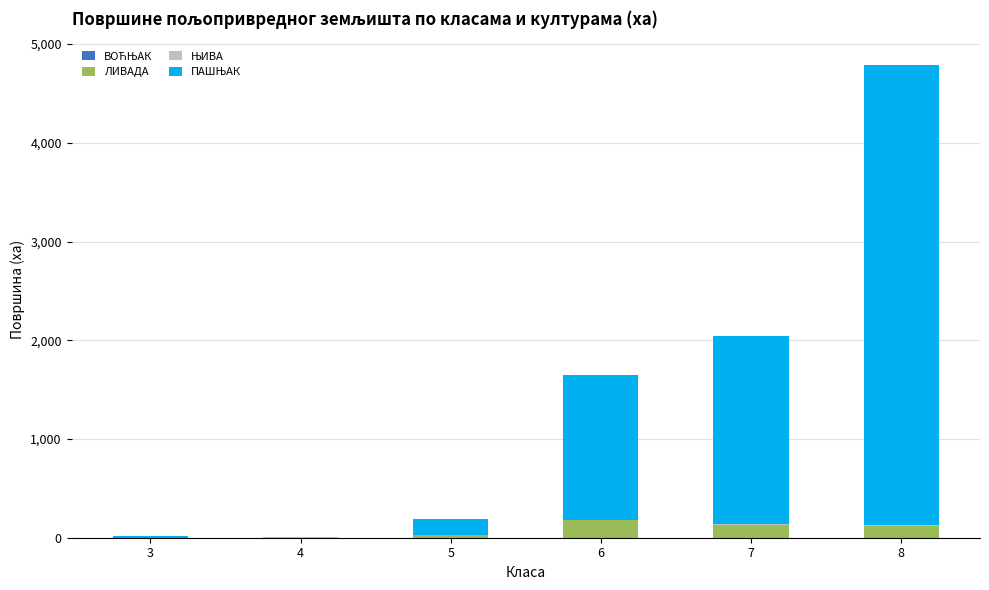

At which category is the sum across all series the highest?

8